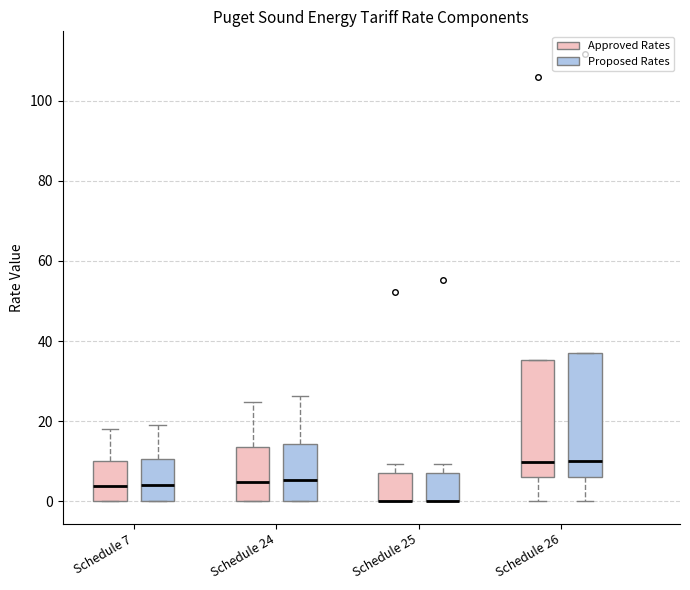

Where is the lower edge of the box for Schedule 25 (Proposed Rates) on the y-axis? The values are not printed on the chart, so give them approximately, as read against the axis.

0